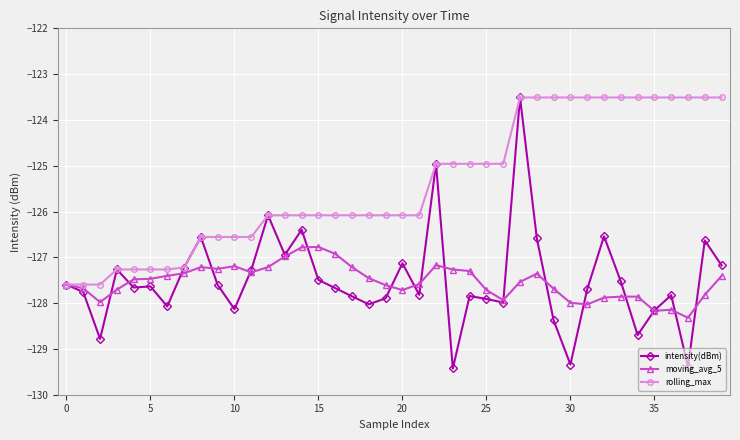

Which series has the largest total across all categories?

rolling_max